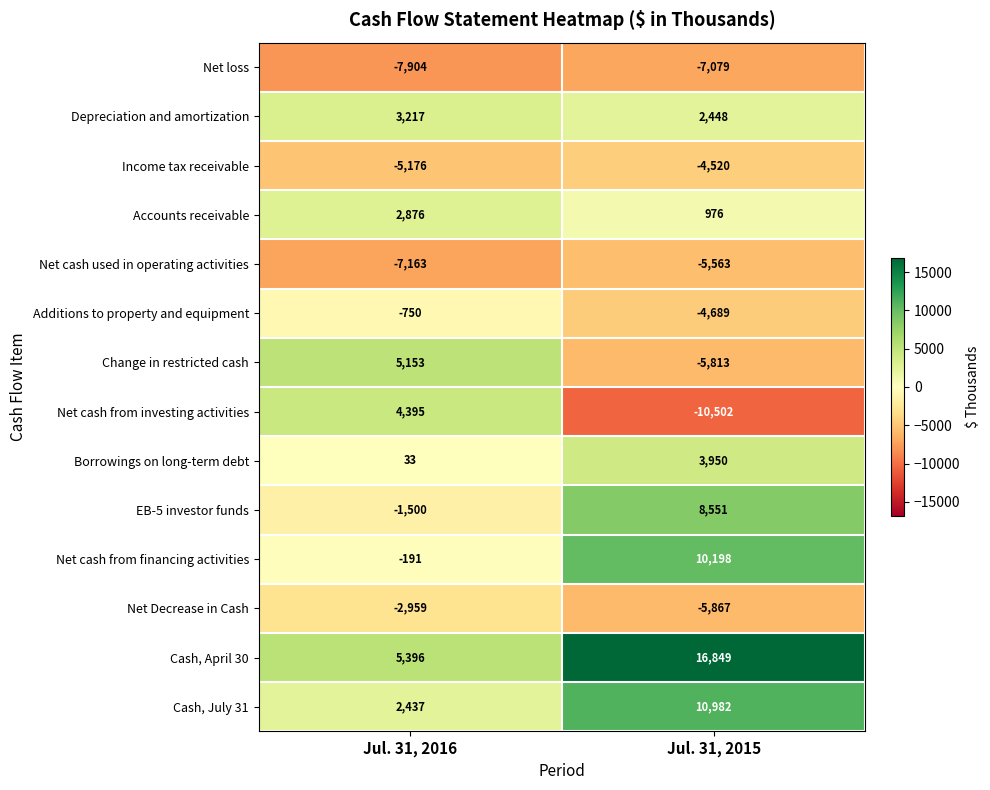

True or false: Net cash used in operating activities has a value of -1959 at Jul. 31, 2015.

False